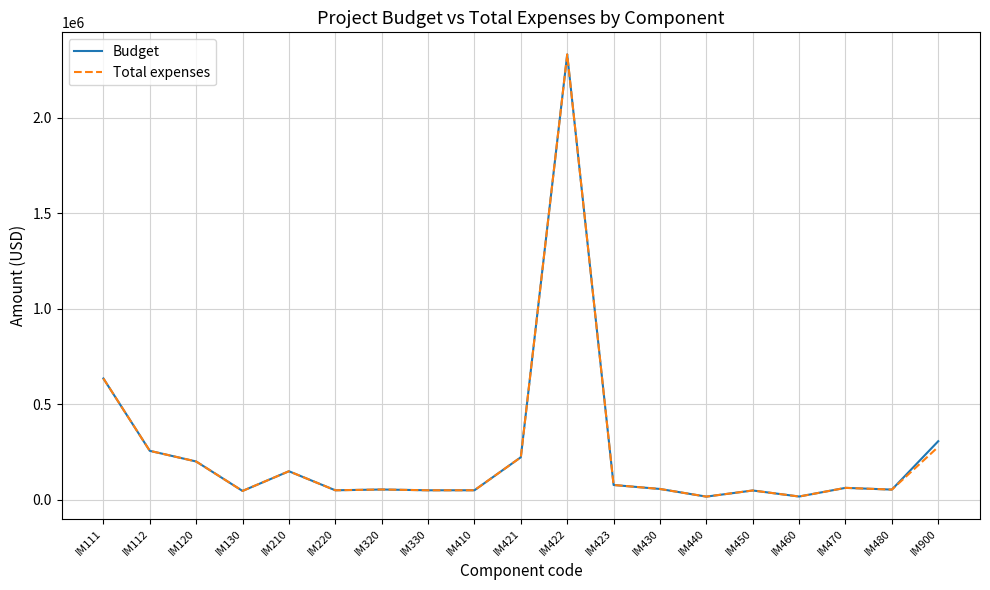

What are all the series names shown in the legend?

Budget, Total expenses